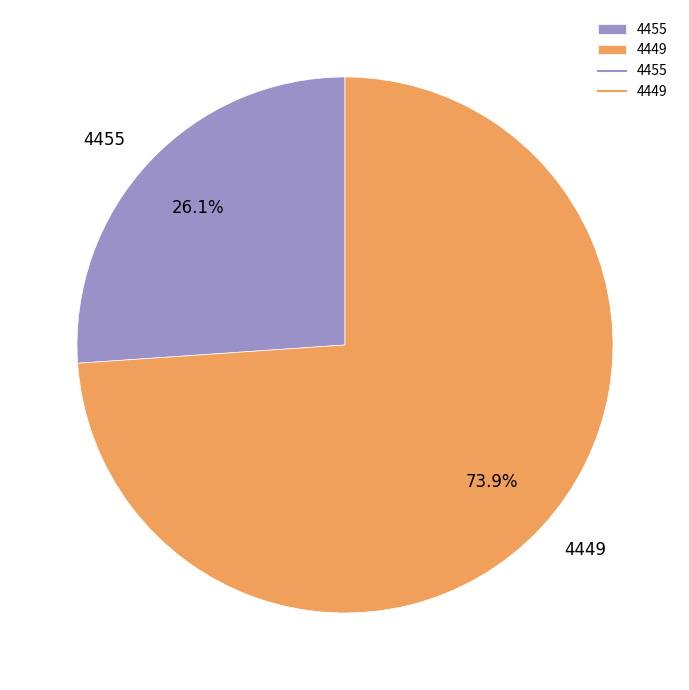

Is it true that 4455 is 21% of the pie?

False